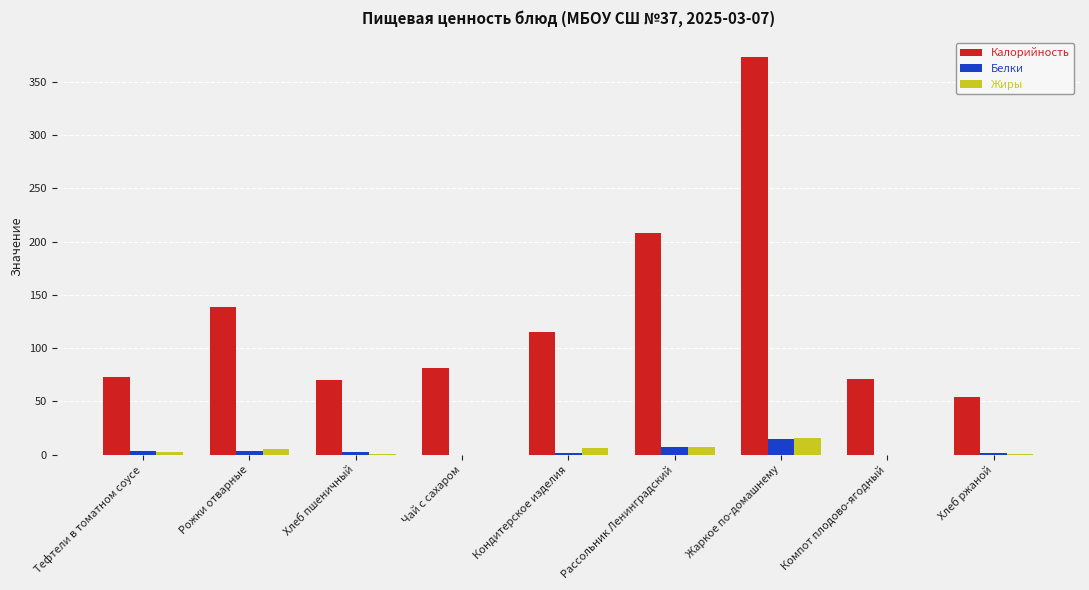

Which label corresponds to the largest value in the chart?

Жаркое по-домашнему